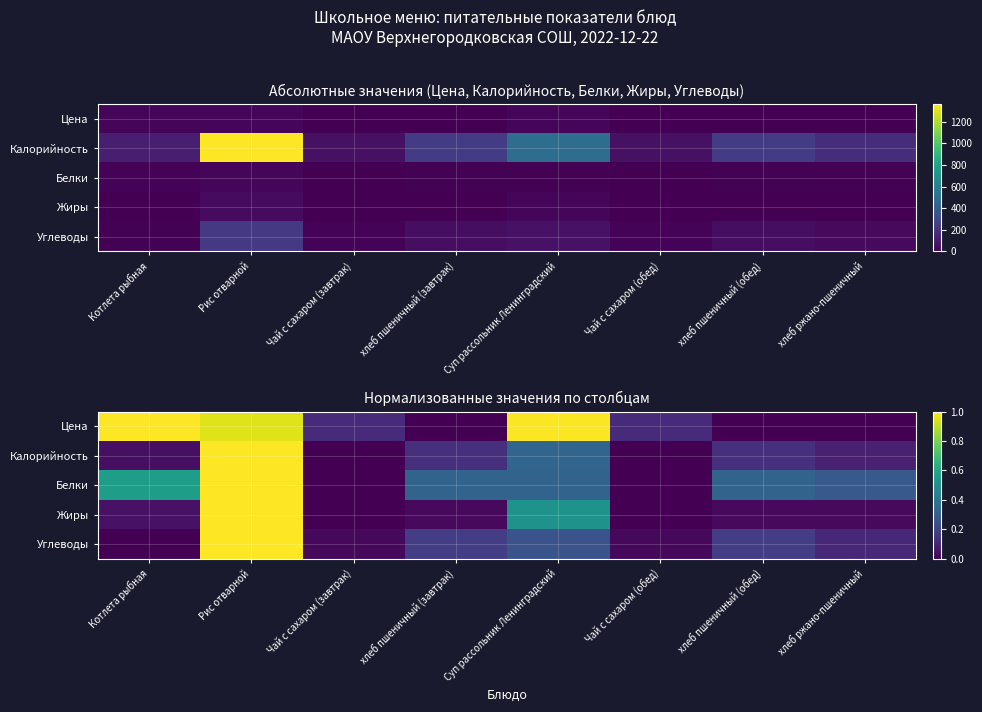

Count the number of data series in this chart.

5